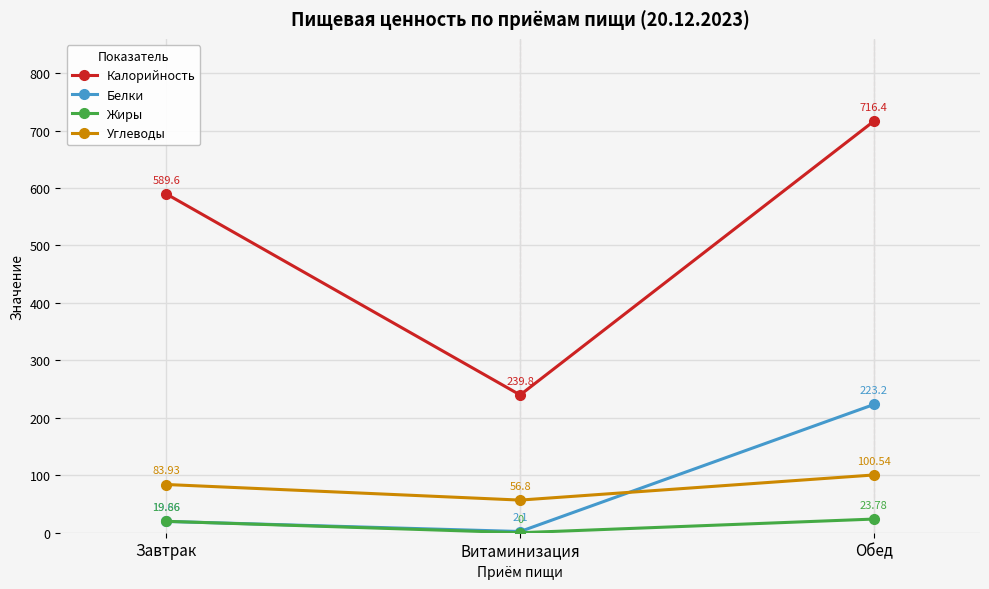

Which series has the largest range (max minus min)?

Калорийность